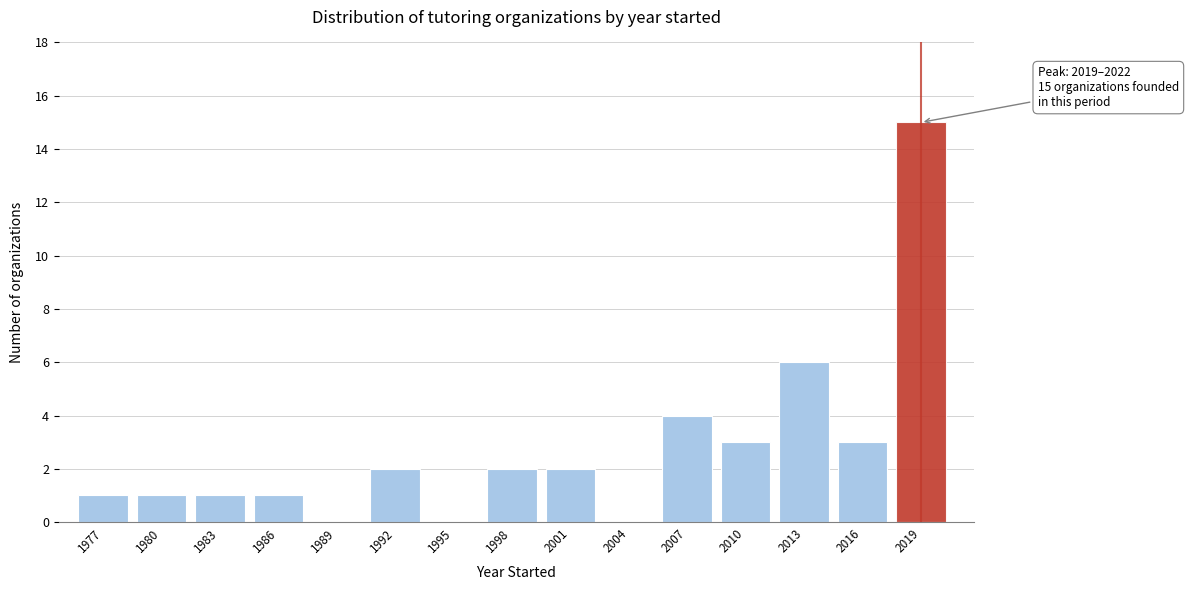

Reading left to right, transcribe all the data shown in this chart.

1977=1	1980=1	1983=1	1986=1	1989=0	1992=2	1995=0	1998=2	2001=2	2004=0	2007=4	2010=3	2013=6	2016=3	2019=15